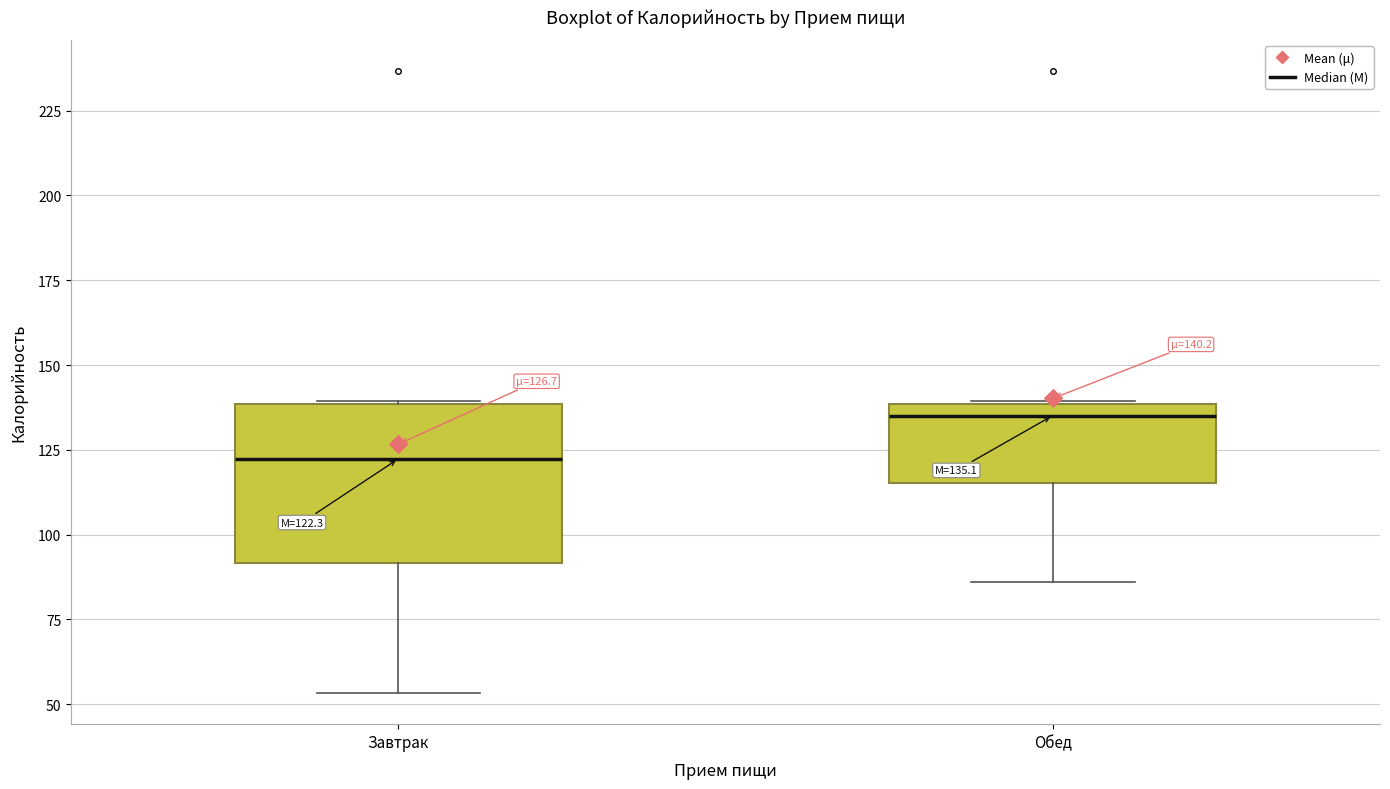

Which box is the tallest, from its lower edge to its upper edge?

Завтрак